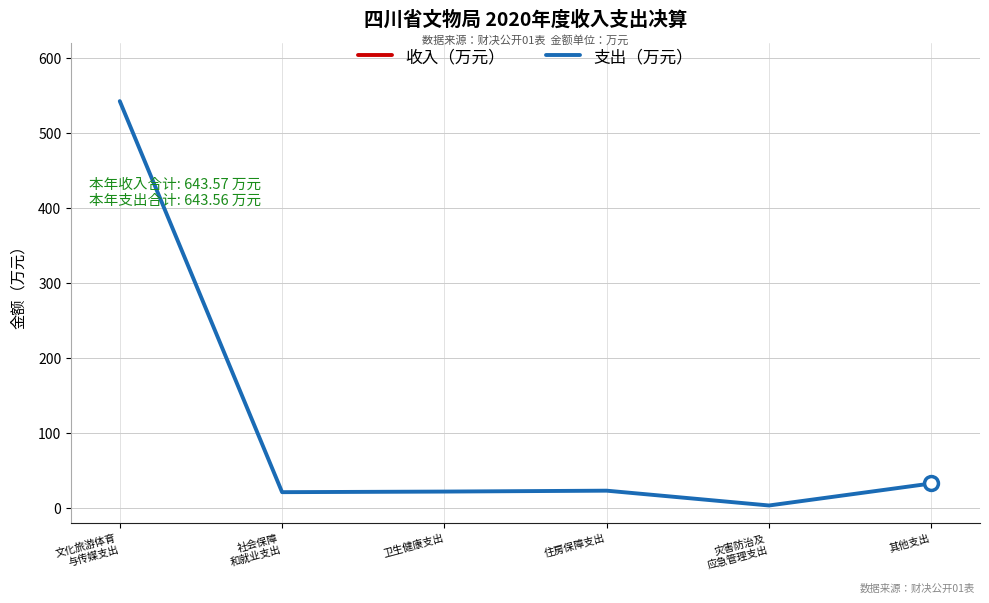

How many lines are shown in the chart?

1